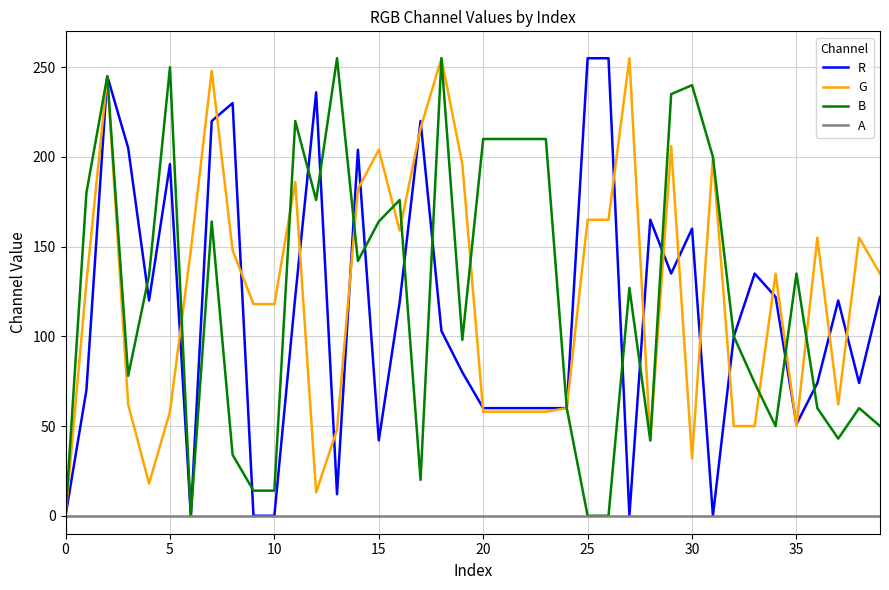

What is the maximum value for R?

255